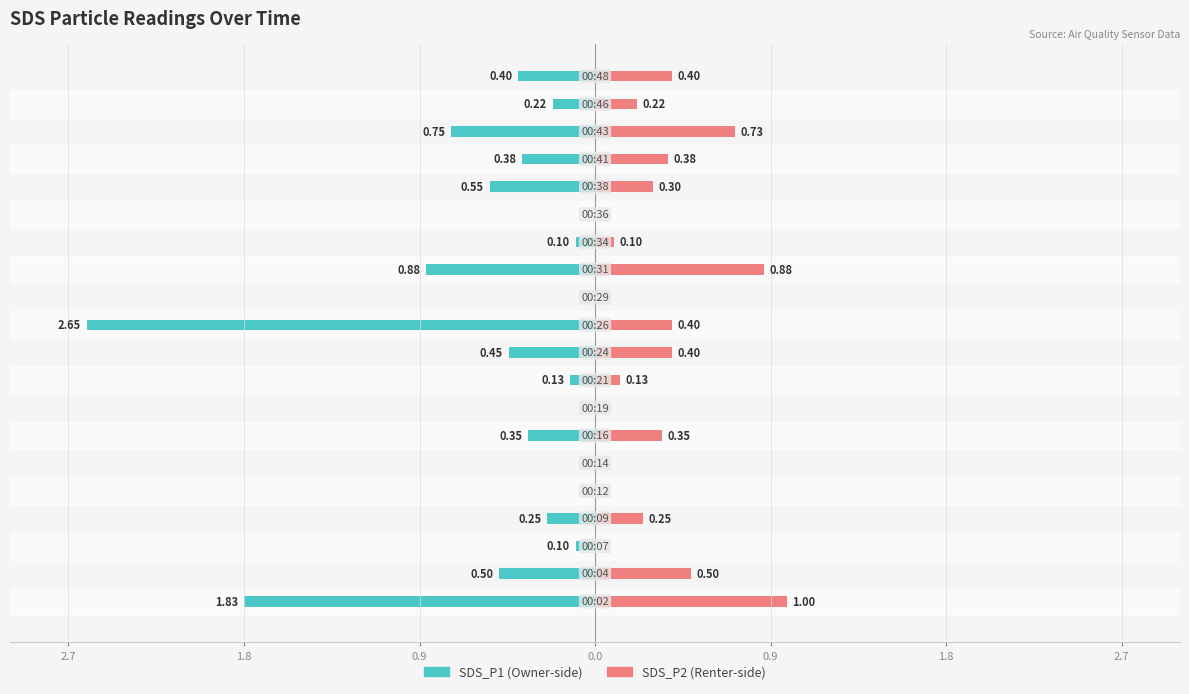

Between 0.9 and 16, which is larger?

0.9